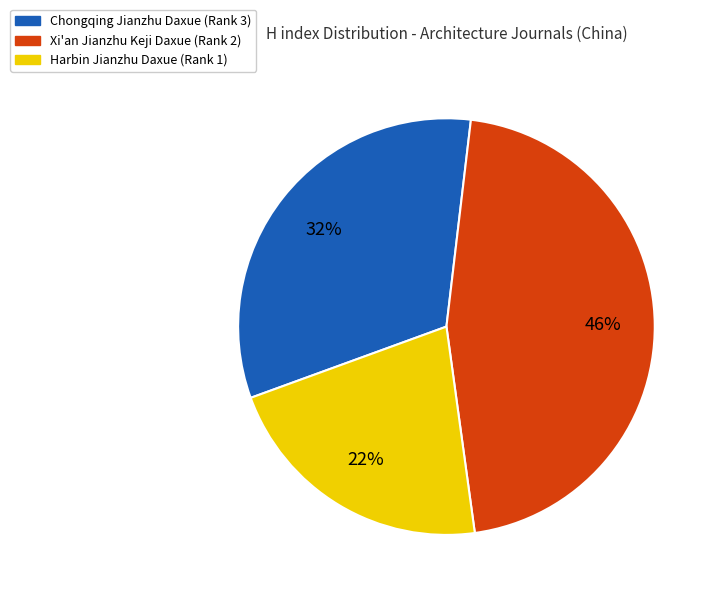

Combined, do Chongqing Jianzhu Daxue (Rank 3) and Xi'an Jianzhu Keji Daxue (Rank 2) account for over 50%?

Yes